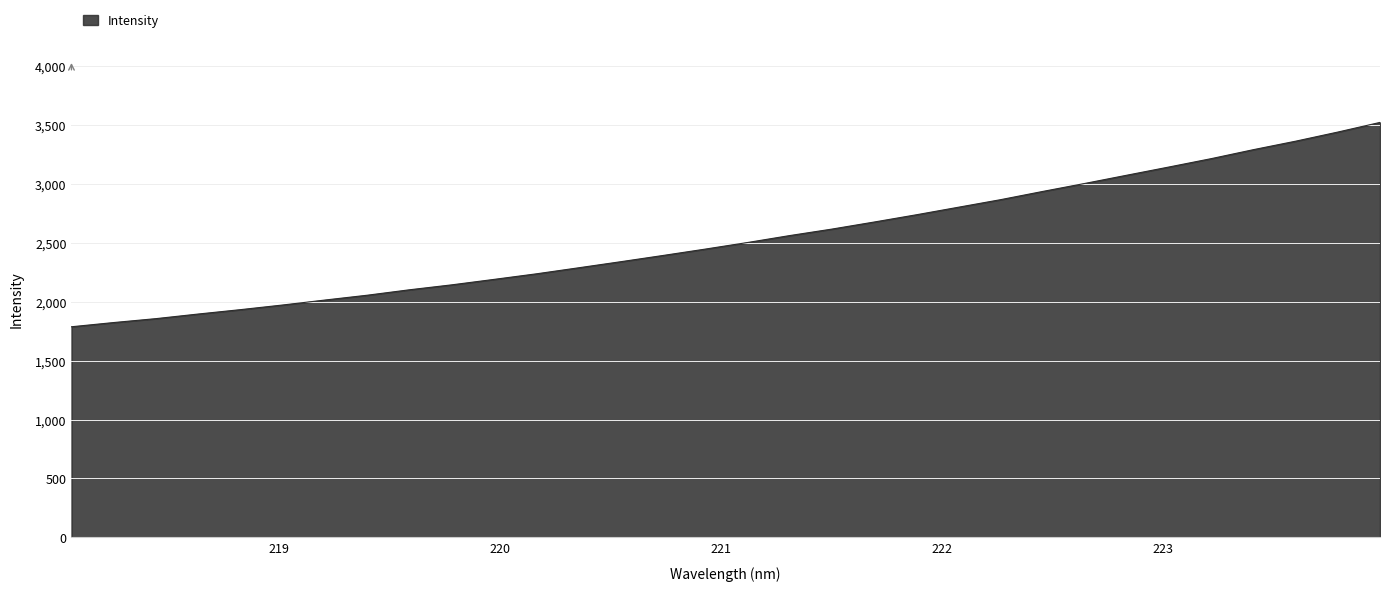

What is the greatest value displayed?

3523.1